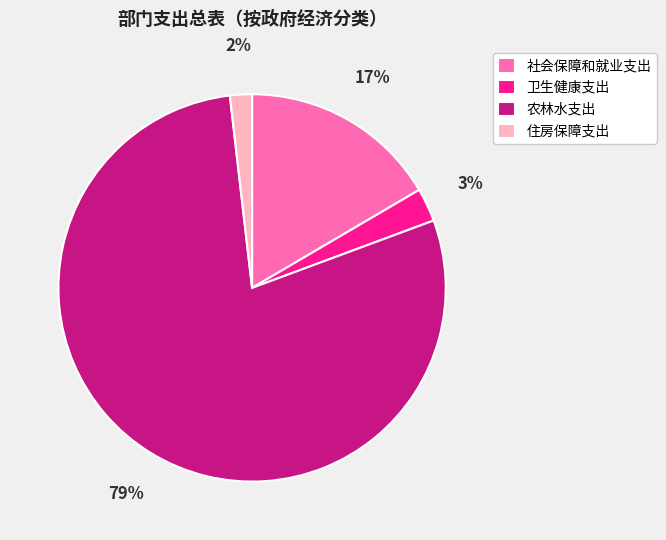

Which has a higher value, 住房保障支出 or 社会保障和就业支出?

社会保障和就业支出